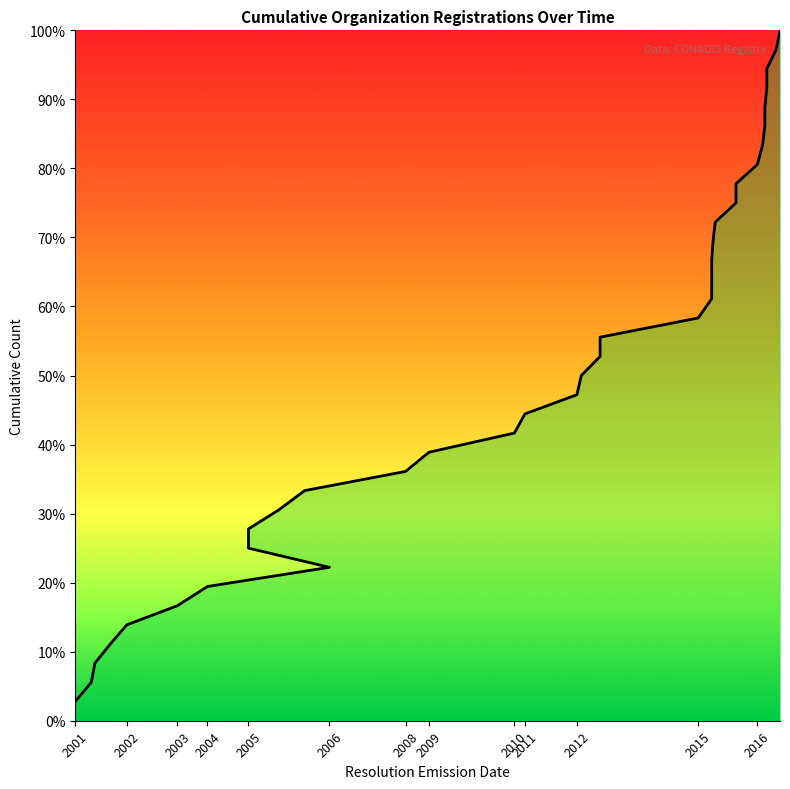

True or false: the data shows 52.8 at 2012-11-28.

True